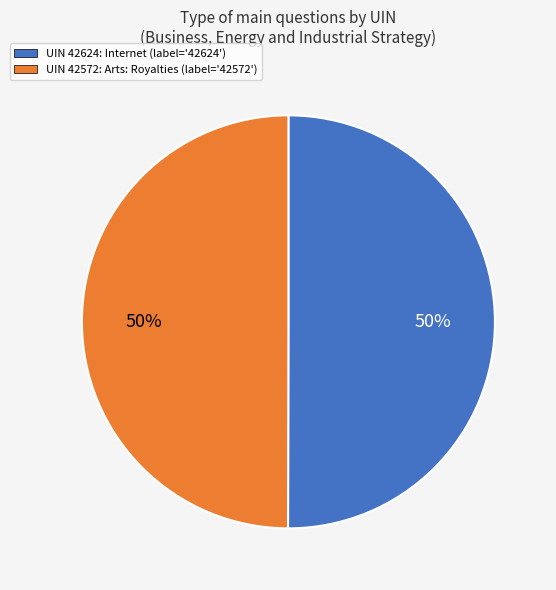

Approximately how many times larger is the value at UIN 42624: Internet (label='42624') compared to UIN 42572: Arts: Royalties (label='42572')?

1.0